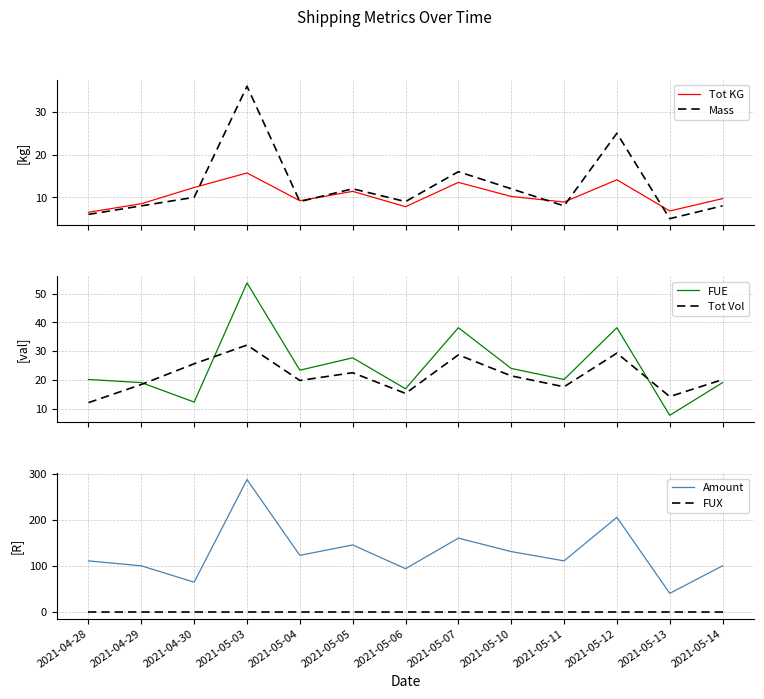

Reading right to left, list all the values displayed in this chart.

Tot KG: 9.7	6.8	14.1	8.9	10.2	13.5	7.8	11.4	9.2	15.7	12.3	8.5	6.5
Mass: 8.0	5.0	25.0	8.0	12.0	16.0	9.0	12.0	9.0	36.0	10.0	8.0	6.0
FUE: 19.1	7.7	38.1	20.1	24.0	38.1	16.9	27.7	23.4	53.7	12.3	19.1	20.1
Tot Vol: 20.1	14.2	29.3	17.6	21.4	28.7	15.3	22.5	19.8	32.1	25.6	18.4	12.1
Amount: 100.2	40.4	205.4	110.8	131.0	160.1	93.9	145.4	122.8	287.2	64.6	100.2	110.8
FUX: 0.0	0.0	0.0	0.0	0.0	0.0	0.0	0.0	0.0	0.0	0.0	0.0	0.0